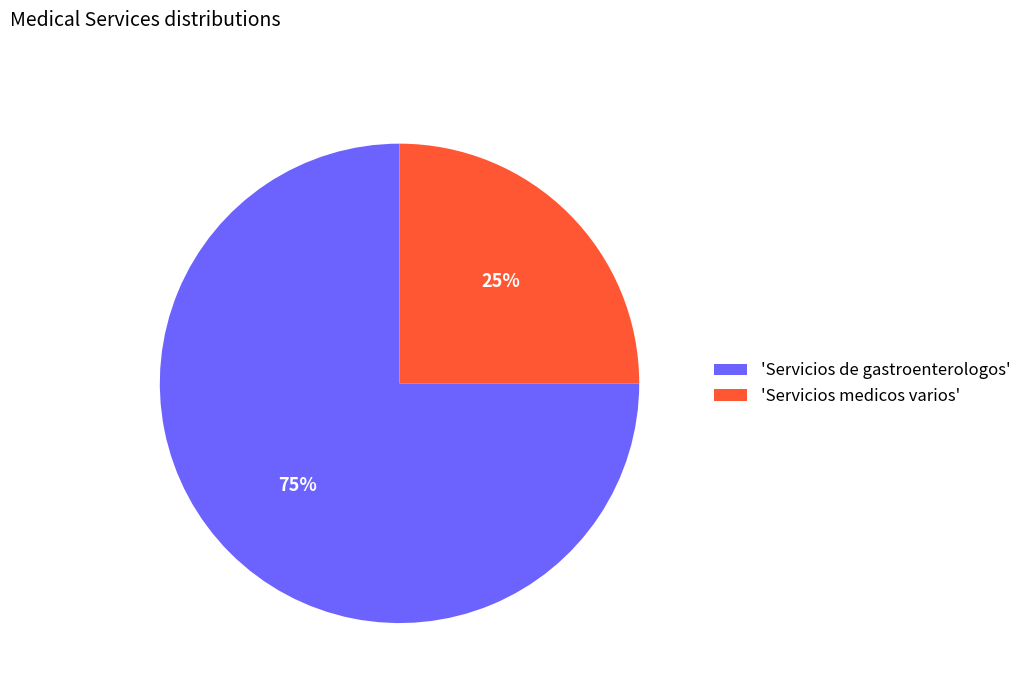

Do 'Servicios medicos varios' and 'Servicios de gastroenterologos' together represent more than half of the pie?

Yes